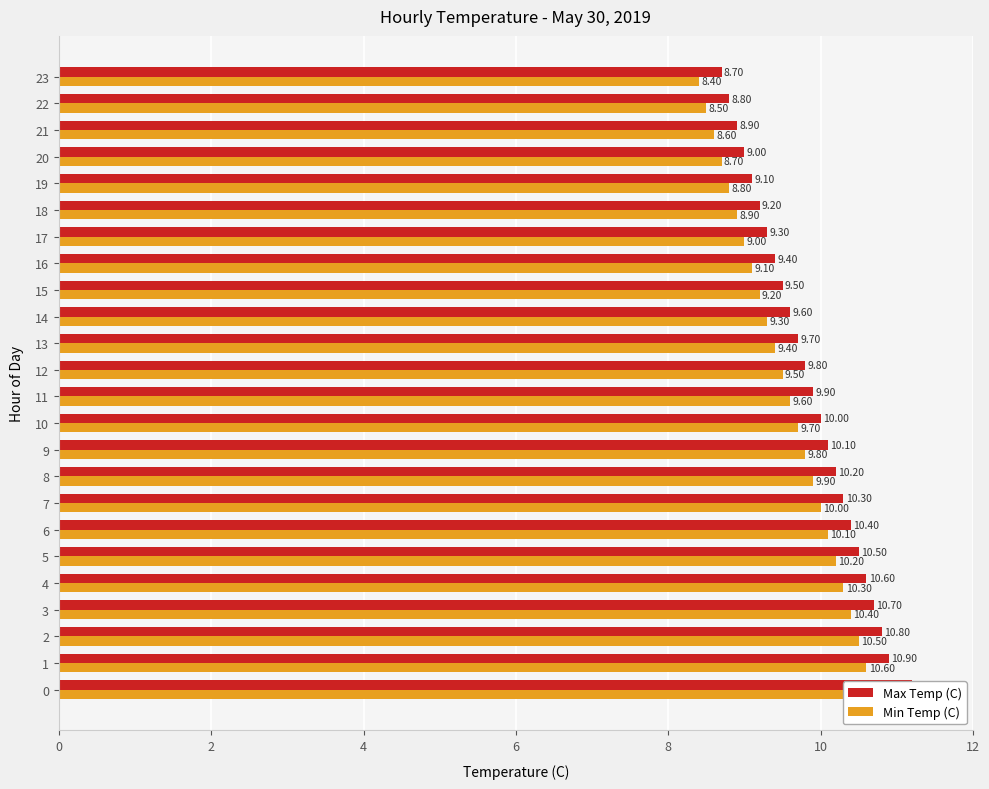

What is the minimum value for Min Temp (C)?

8.4